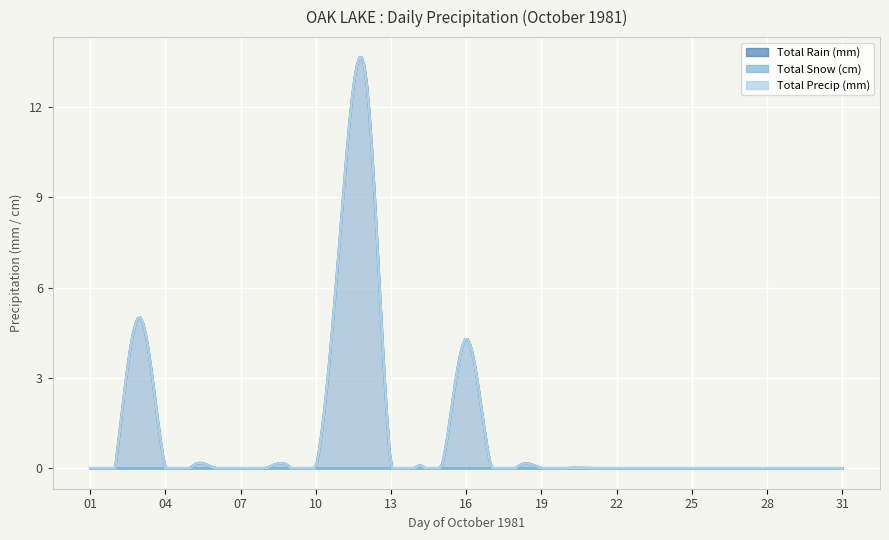

Which series changed the most between 21 and 25?

Total Rain (mm)